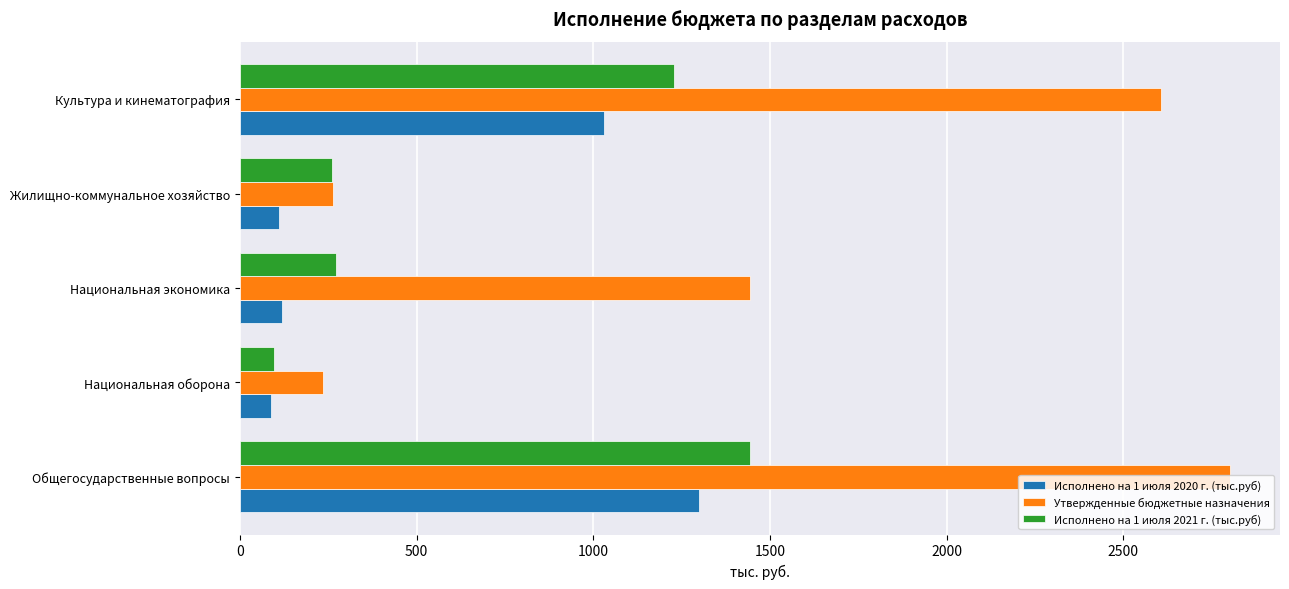

True or false: Исполнено на 1 июля 2021 г. (тыс.руб) has a value of 477.4 at Национальная экономика.

False